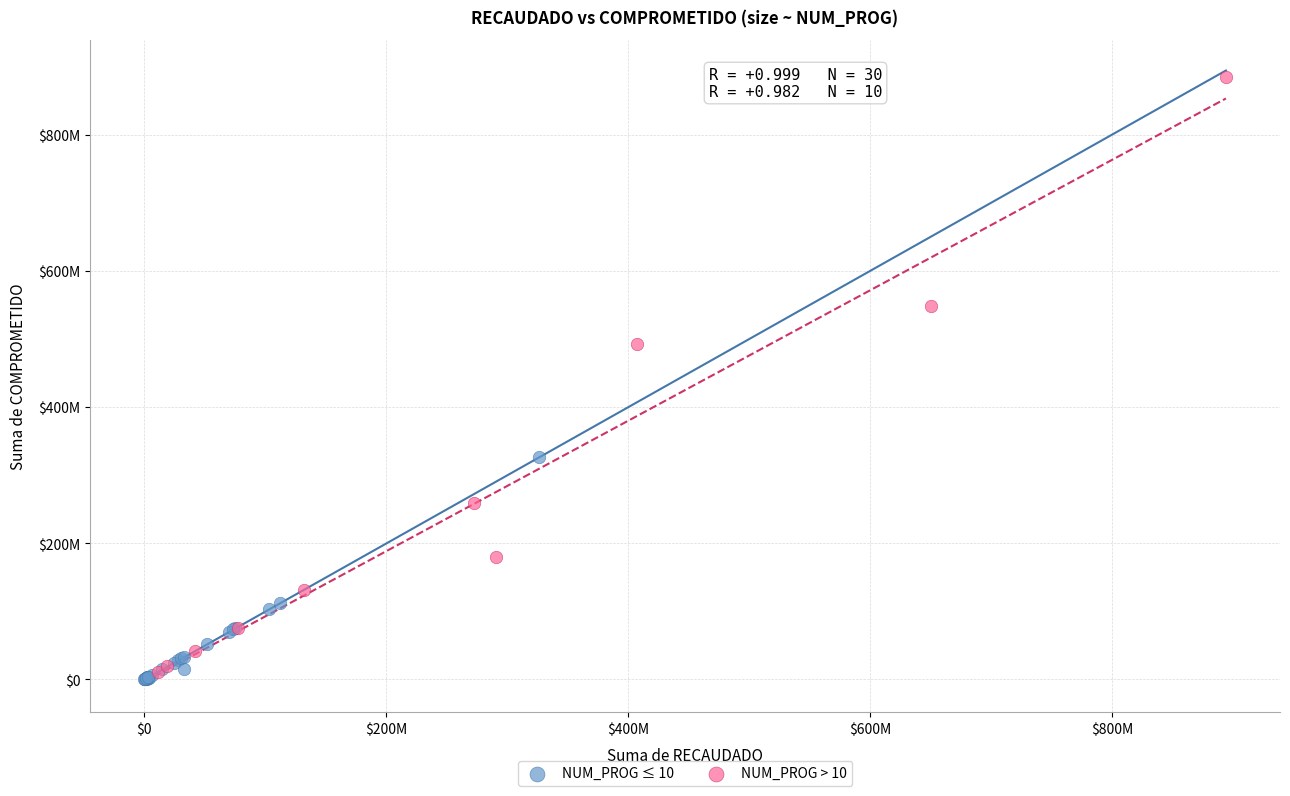

Which series has the widest spread of Y values?

NUM_PROG > 10